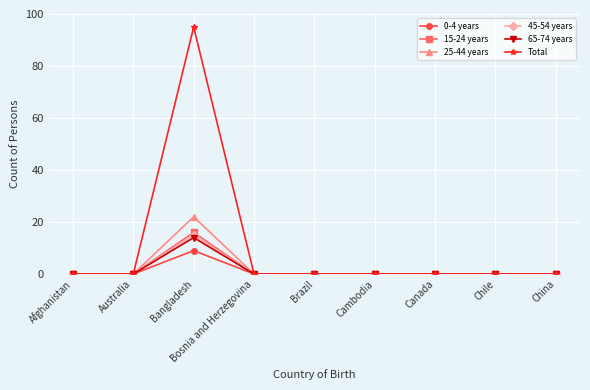

What is the average value of the 25-44 years series?

2